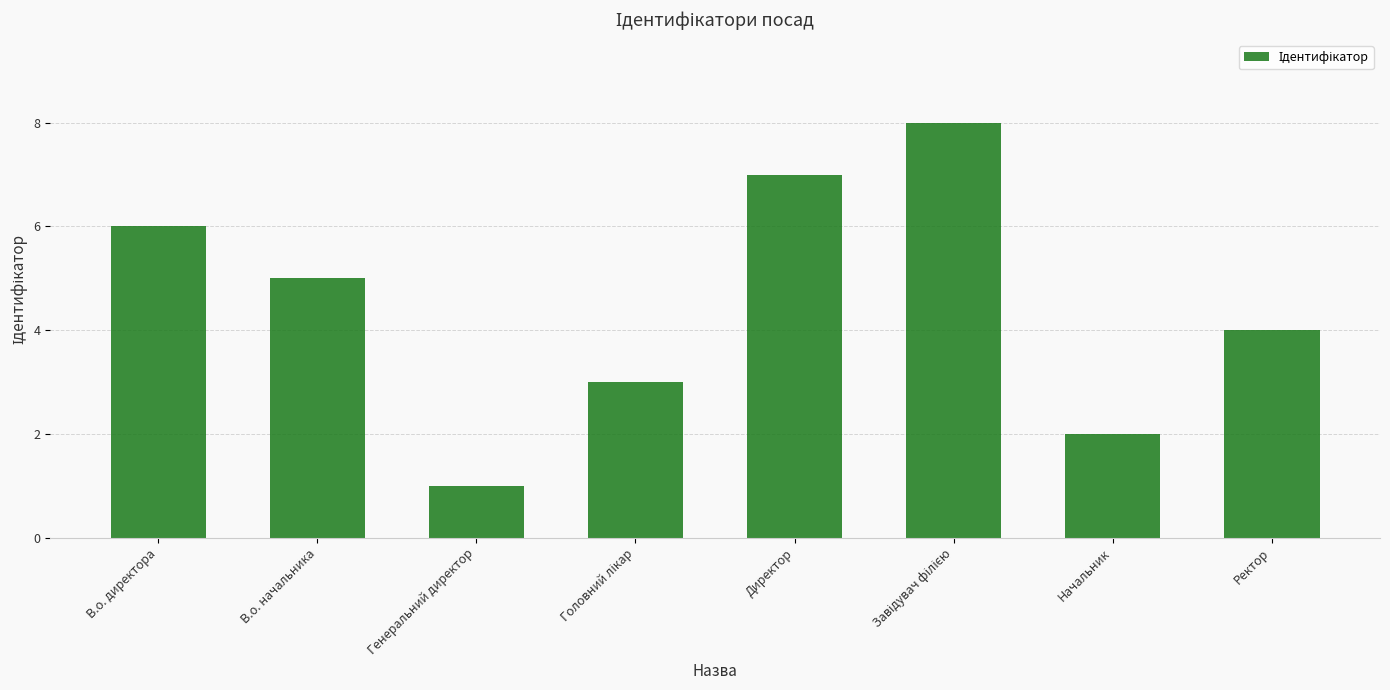

What is the greatest value displayed?

8